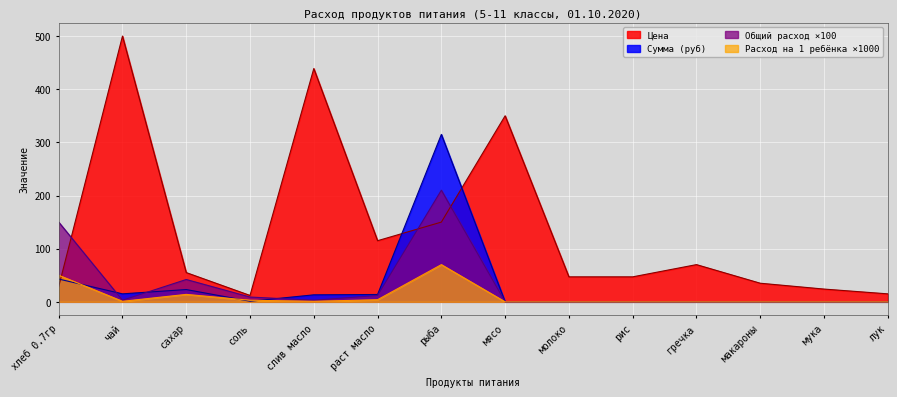

What position from the right is рис?

5